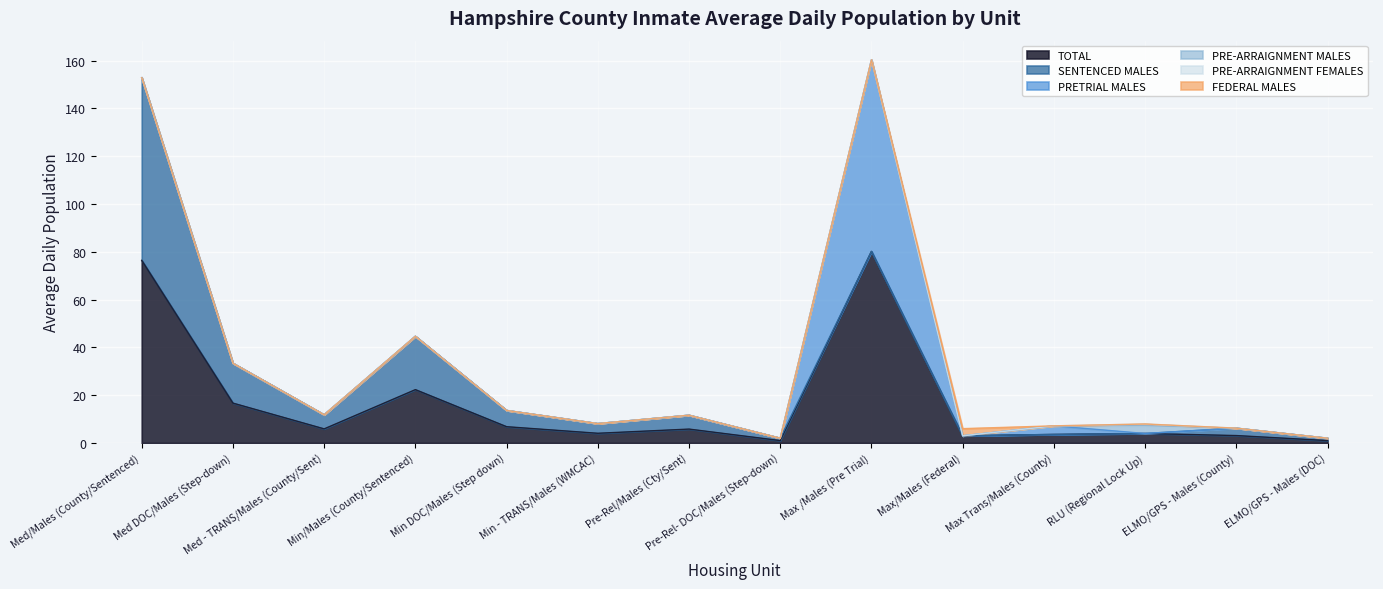

The FEDERAL MALES series shows 1.6 at RLU (Regional Lock Up). True or false?

False